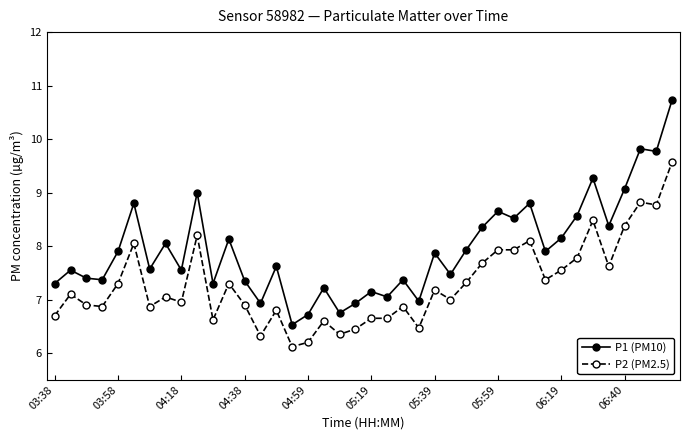

Does the chart display data point markers on the line(s)?

Yes